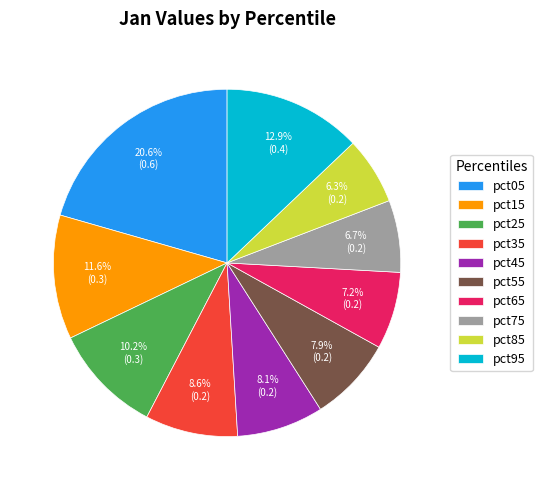

Which slice is the largest?

pct05